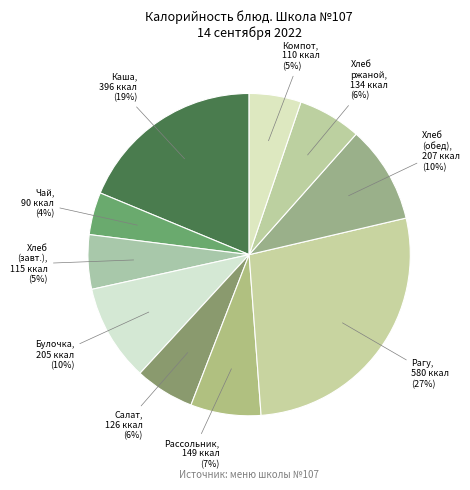

How many slices are in this pie chart?

10